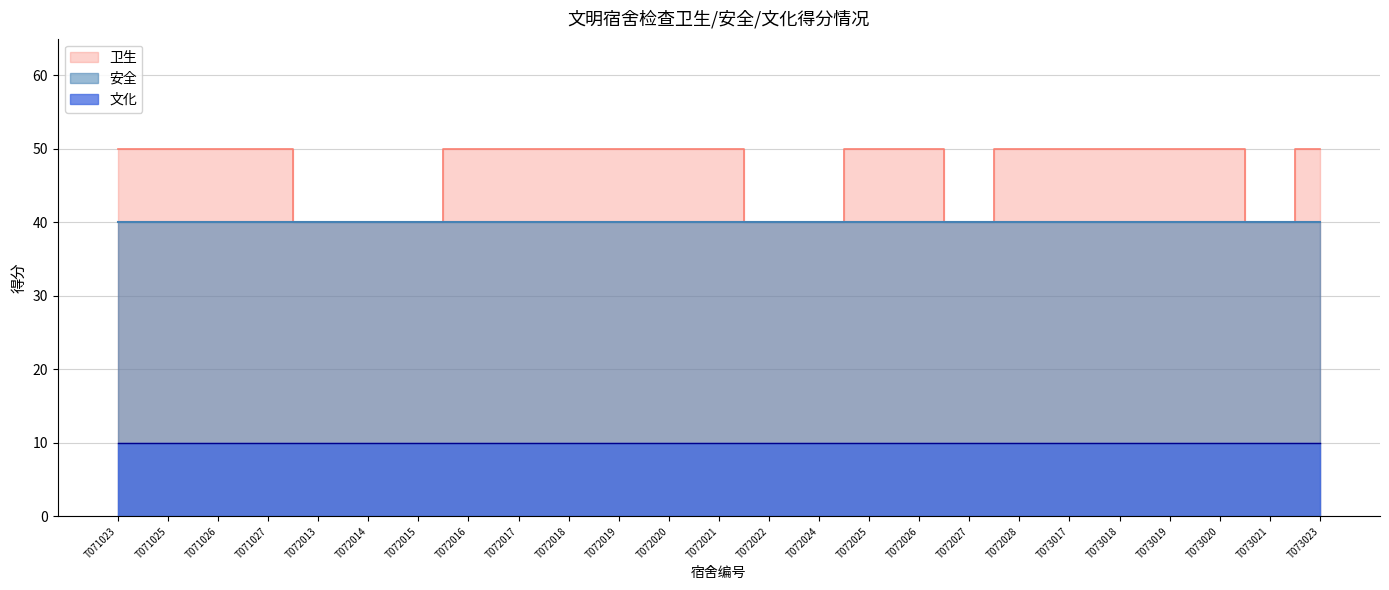

Which has a higher value, T072019 or T073023?

T072019